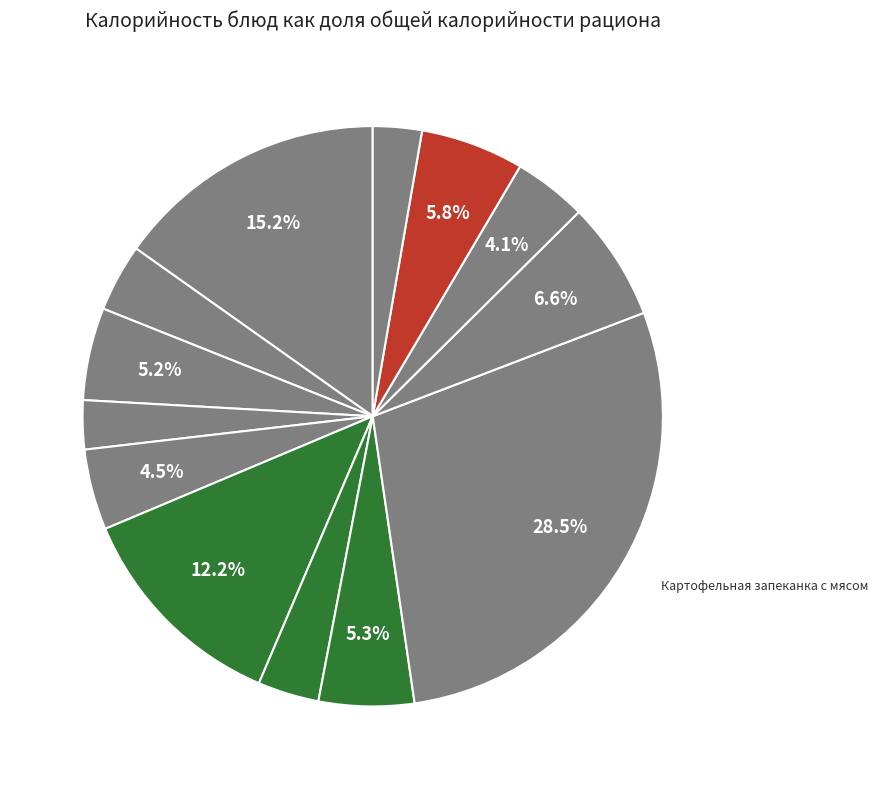

How many segments does this pie chart have?

13